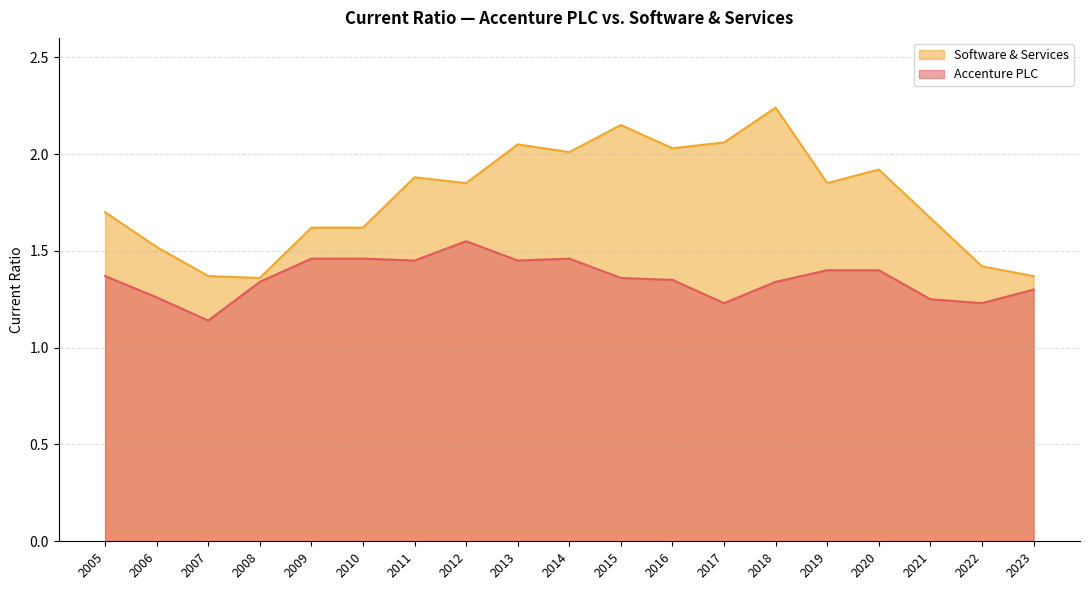

The Software & Services series shows 1.4 at 2008. True or false?

True